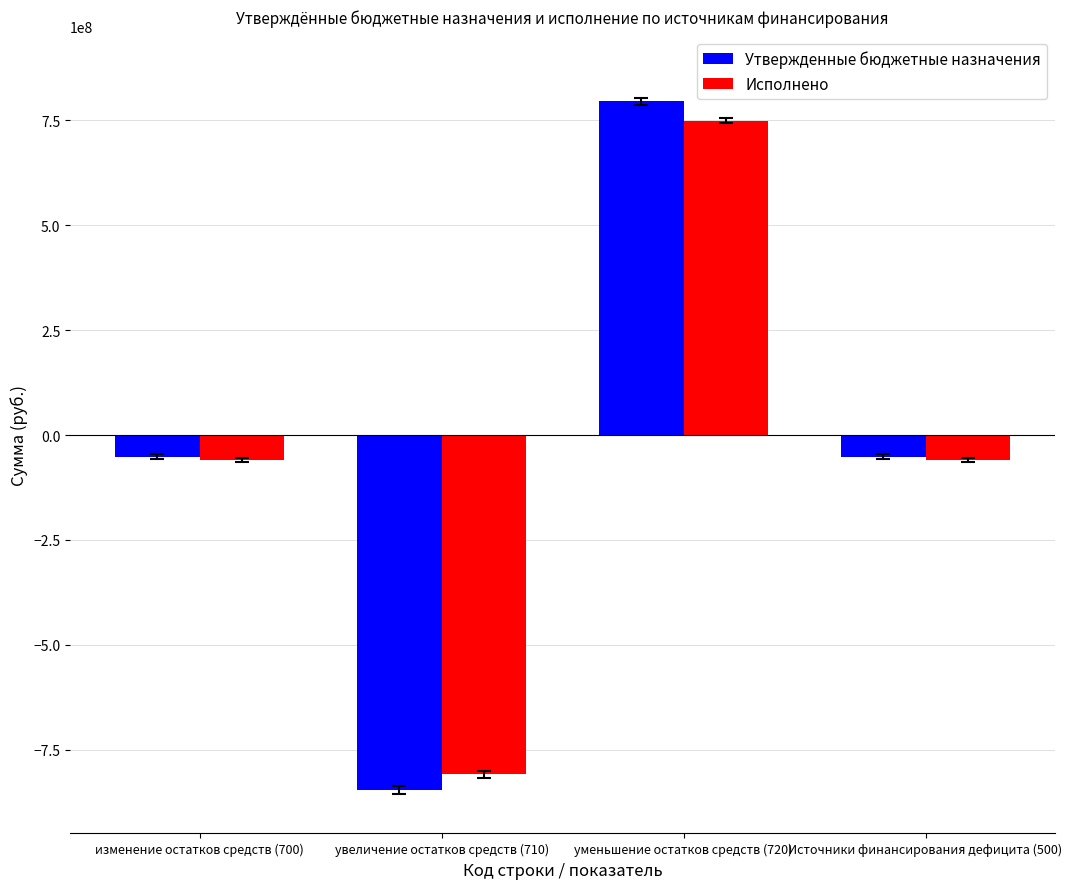

At how many categories does at least one series exceed 660718708?

1